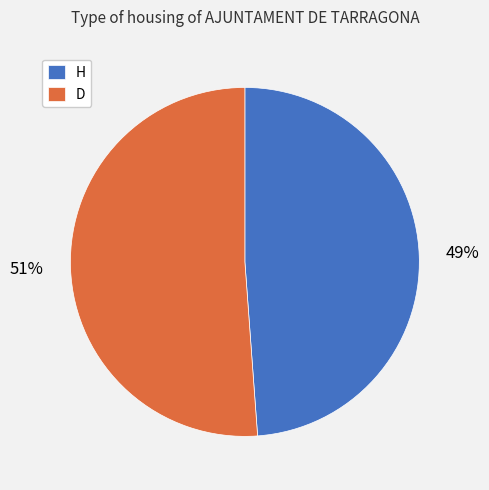

What is the smallest slice in the pie chart?

H